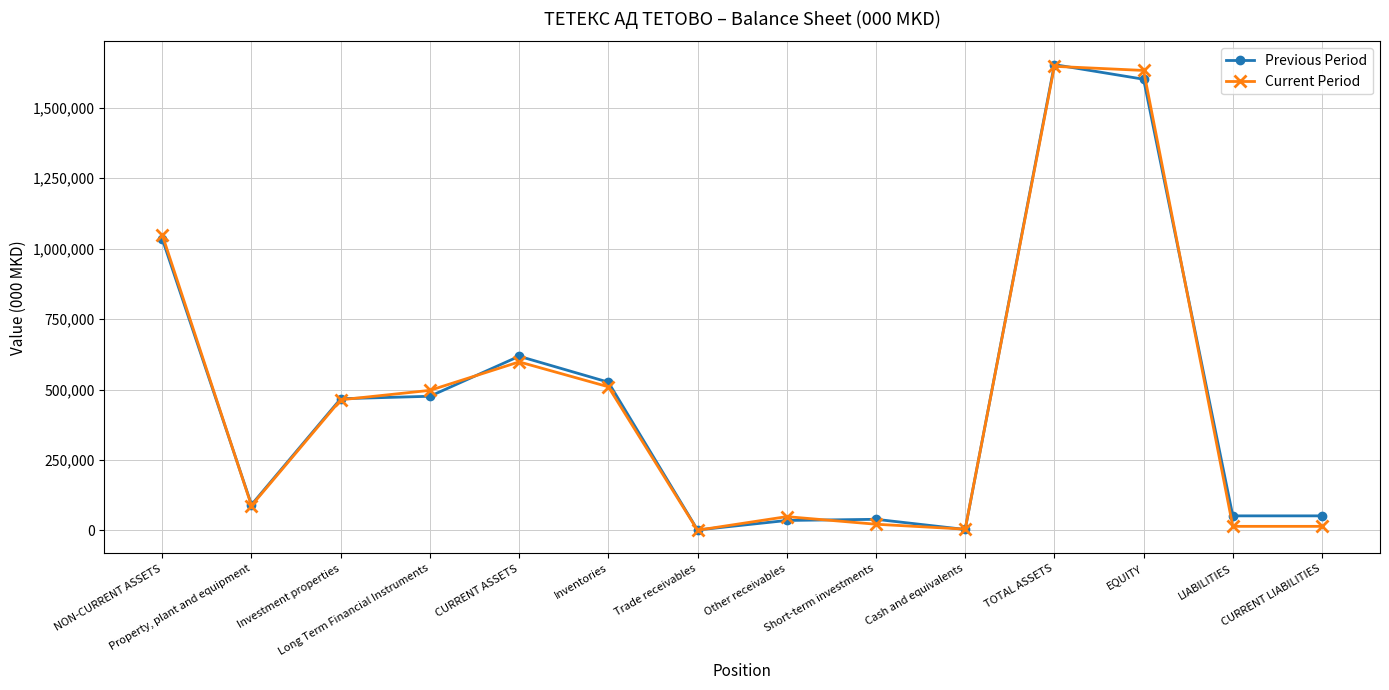

What is the total value across all series at CURRENT ASSETS?

1216466